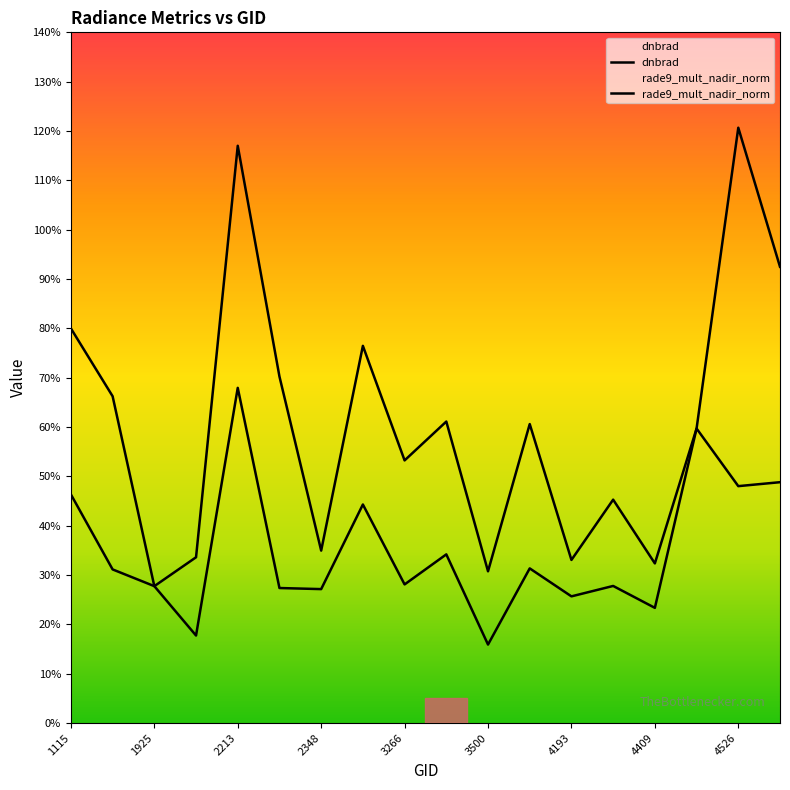

Is the value of rade9_mult_nadir_norm at 4157 greater than the value of dnbrad at 4193?

No